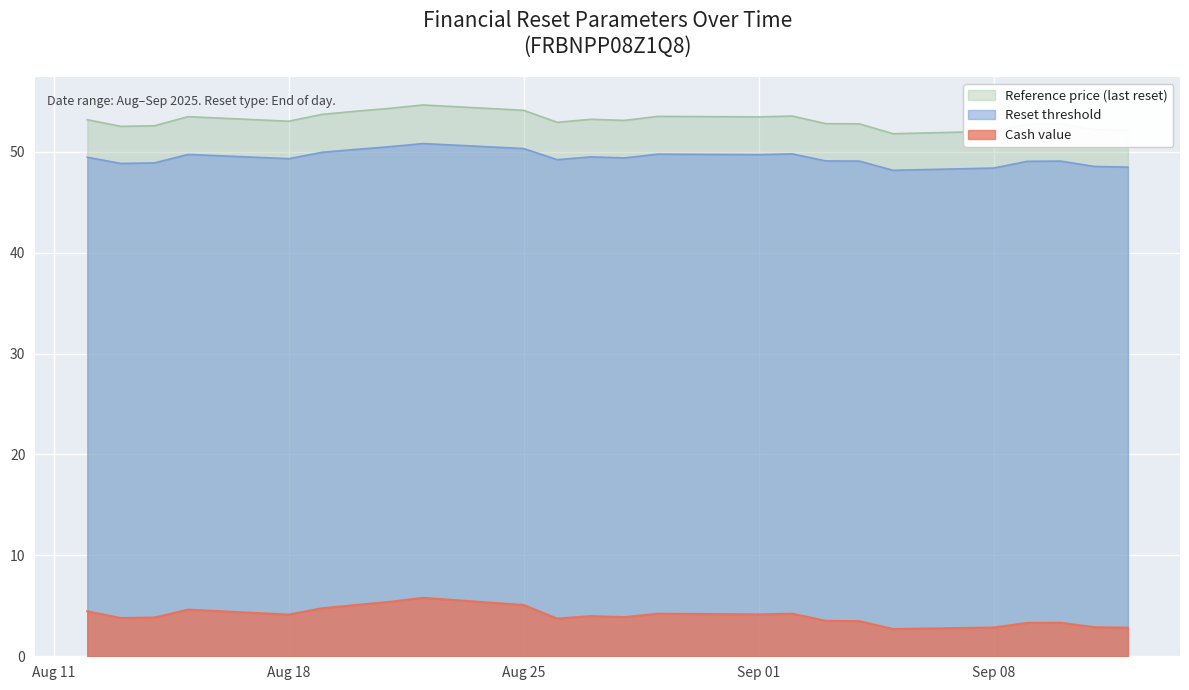

Which has a higher value, 2025-08-28 or 2025-08-27?

2025-08-27